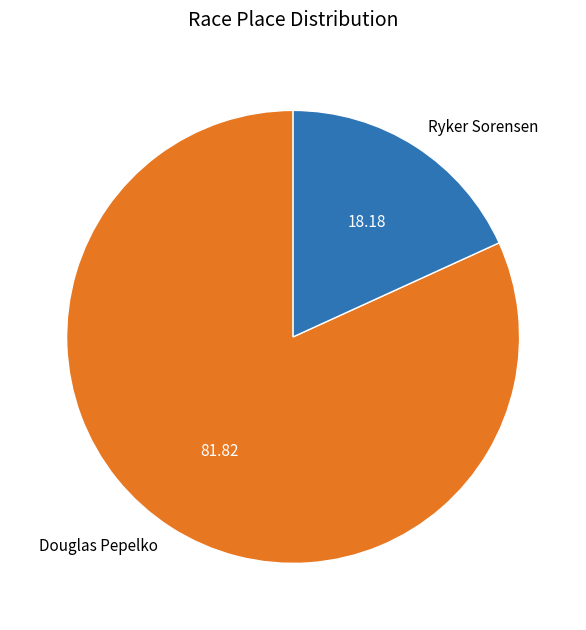

Rank the categories by value from highest to lowest.

Douglas Pepelko, Ryker Sorensen